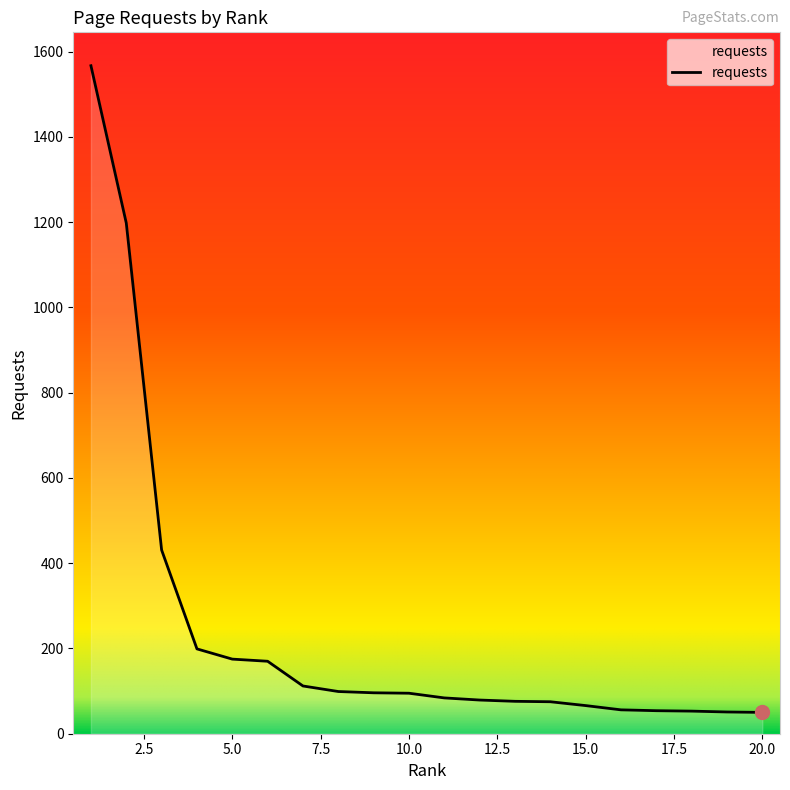

What is the greatest value displayed?

1567